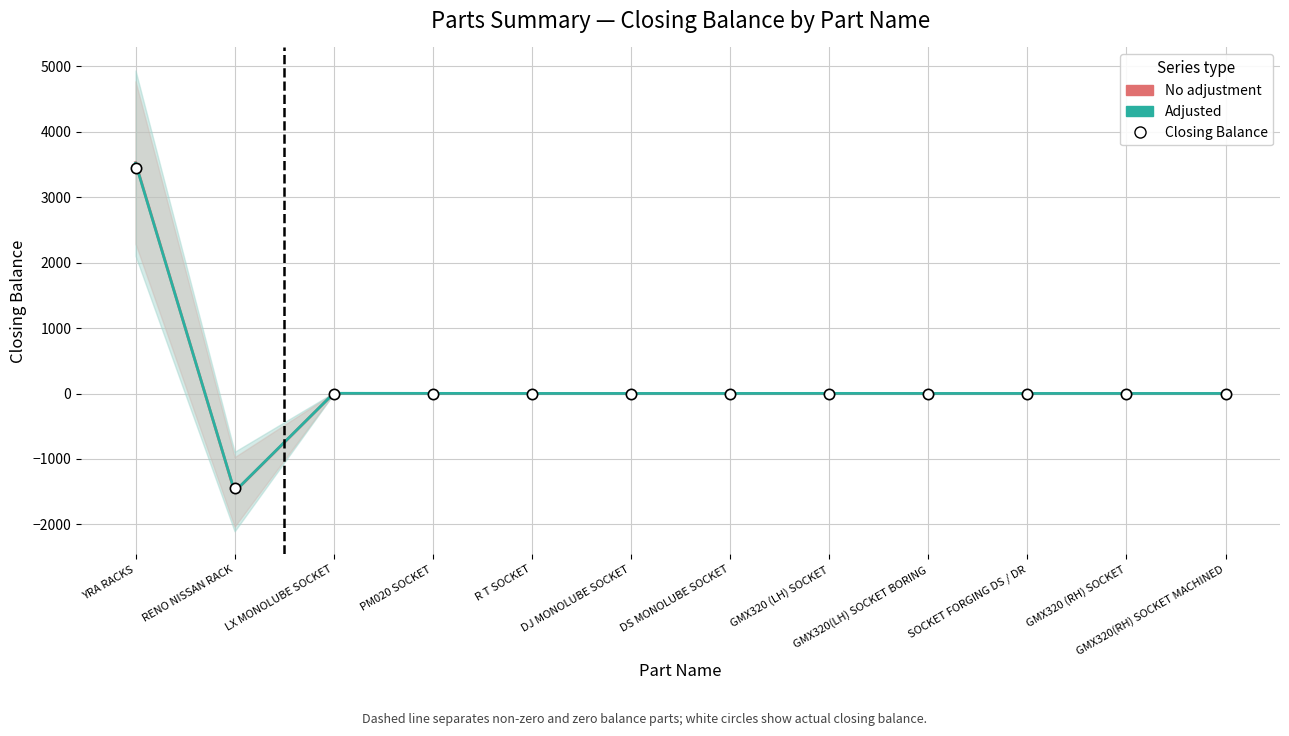

Which series has the largest total across all categories?

No adjustment